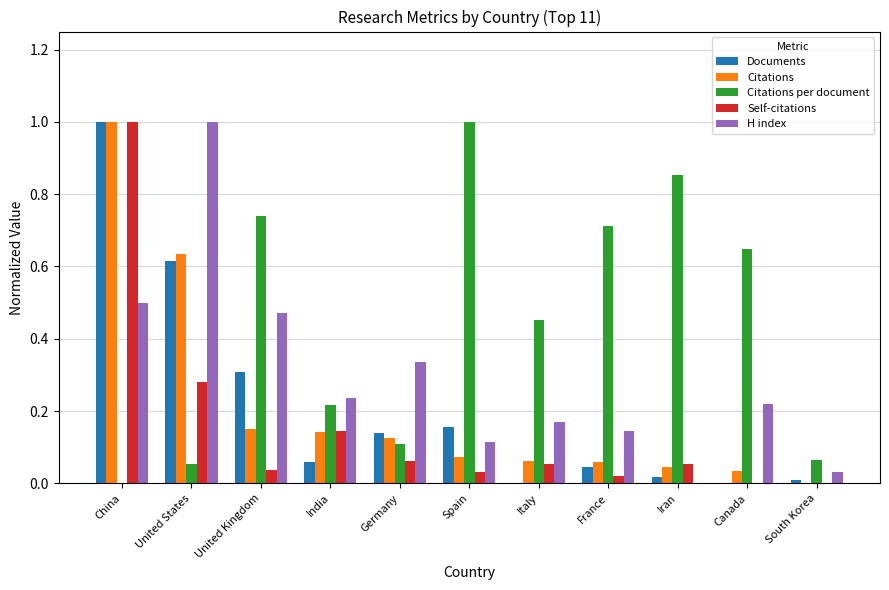

The Citations per document series shows 0.1 at Germany. True or false?

True